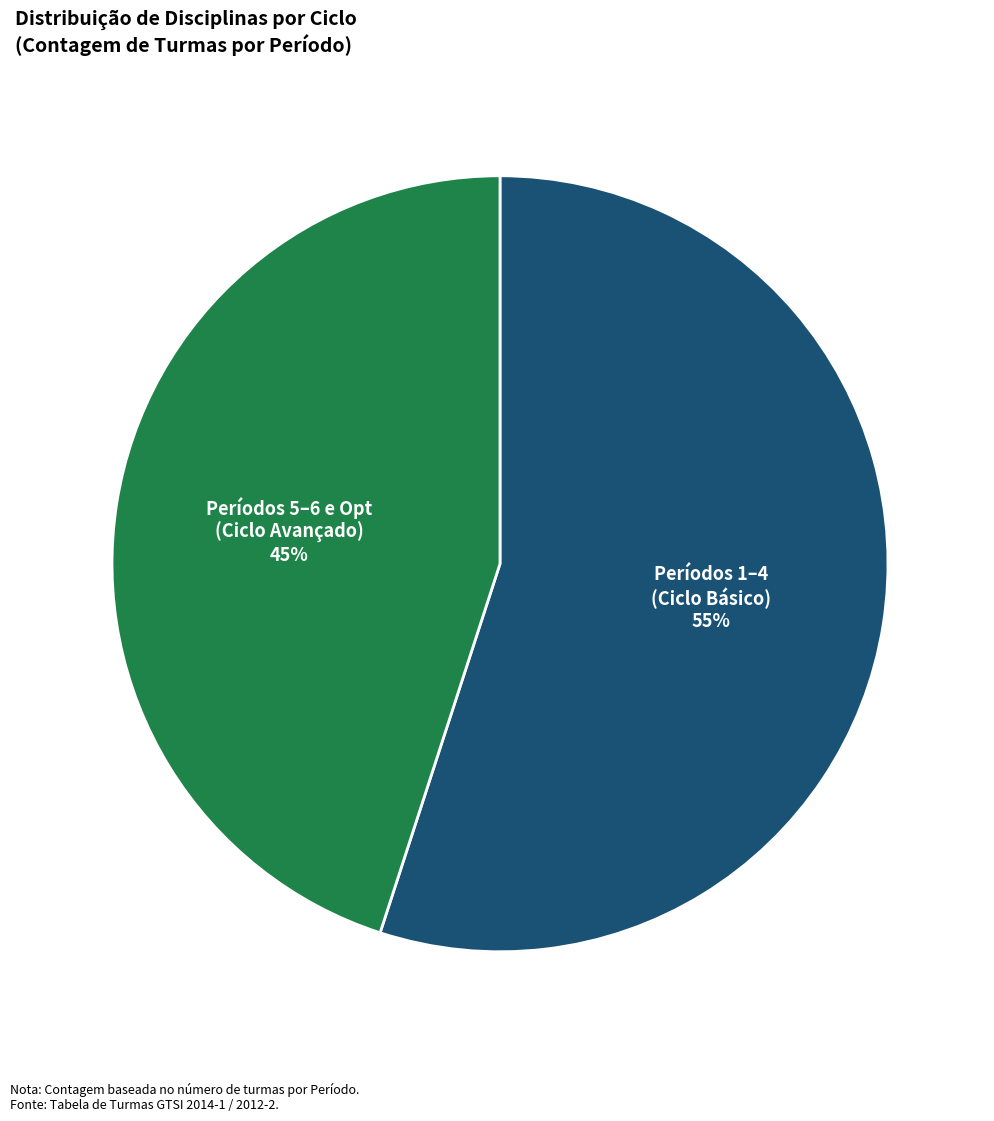

Which has a higher value, Períodos 5–6 e Opt (Ciclo Avançado) or Períodos 1–4 (Ciclo Básico)?

Períodos 1–4 (Ciclo Básico)